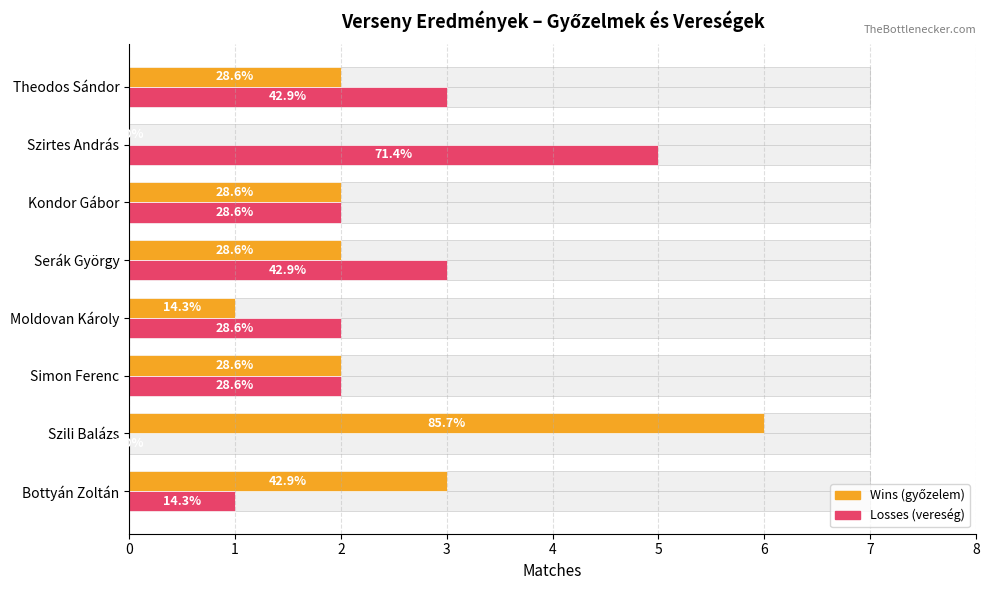

What is the difference between the Wins values at Theodos Sándor and Szili Balázs?

4